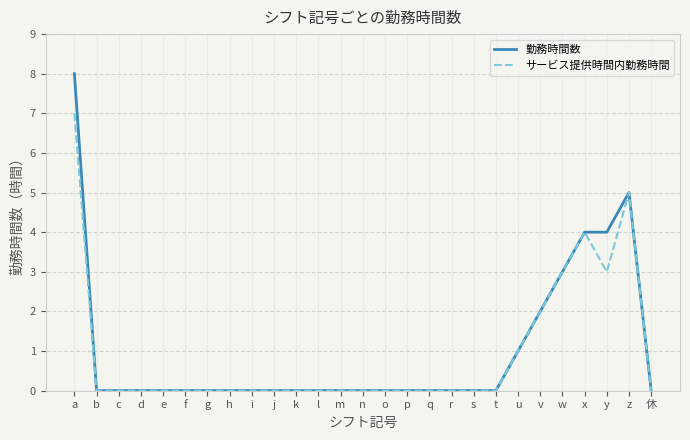

What is the total value across all series at y?

7